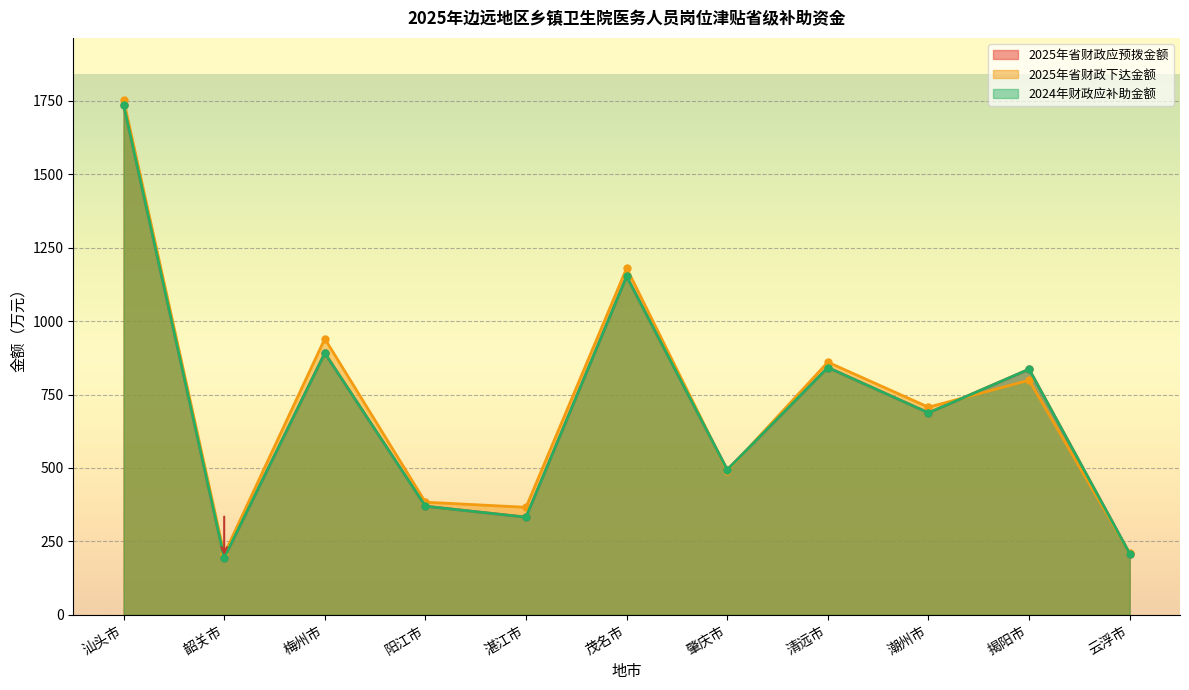

Reading left to right, transcribe all the data shown in this chart.

2025年省财政应预拨金额: 汕头市=1736.4	韶关市=193.8	梅州市=890.9	阳江市=369.6	湛江市=332.4	茂名市=1152.0	肇庆市=493.8	清远市=841.9	潮州市=687.6	揭阳市=836.2	云浮市=208.2
2025年省财政下达金额: 汕头市=1753.8	韶关市=206.4	梅州市=939.8	阳江市=383.4	湛江市=366.0	茂名市=1180.2	肇庆市=489.6	清远市=860.2	潮州市=706.8	揭阳市=798.7	云浮市=209.4
2024年财政应补助金额: 汕头市=1736.4	韶关市=193.8	梅州市=890.9	阳江市=369.6	湛江市=332.4	茂名市=1152.0	肇庆市=493.8	清远市=841.9	潮州市=687.6	揭阳市=836.2	云浮市=208.2